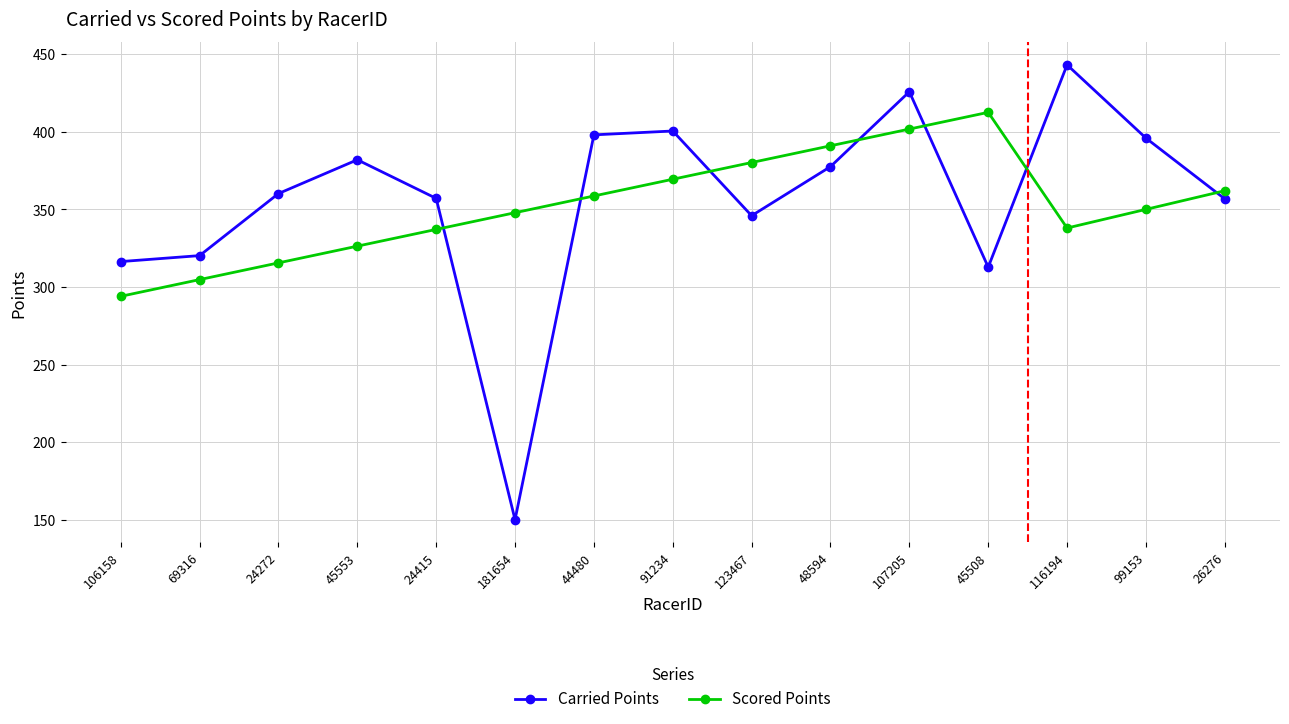

Does the chart have visible grid lines?

Yes